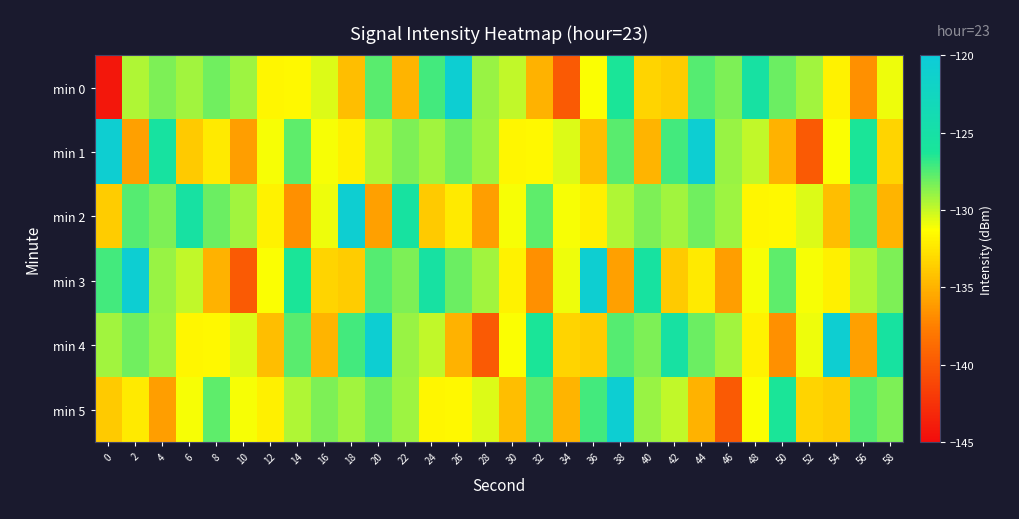

Between 4 and 40, which series saw the biggest shift?

min 1